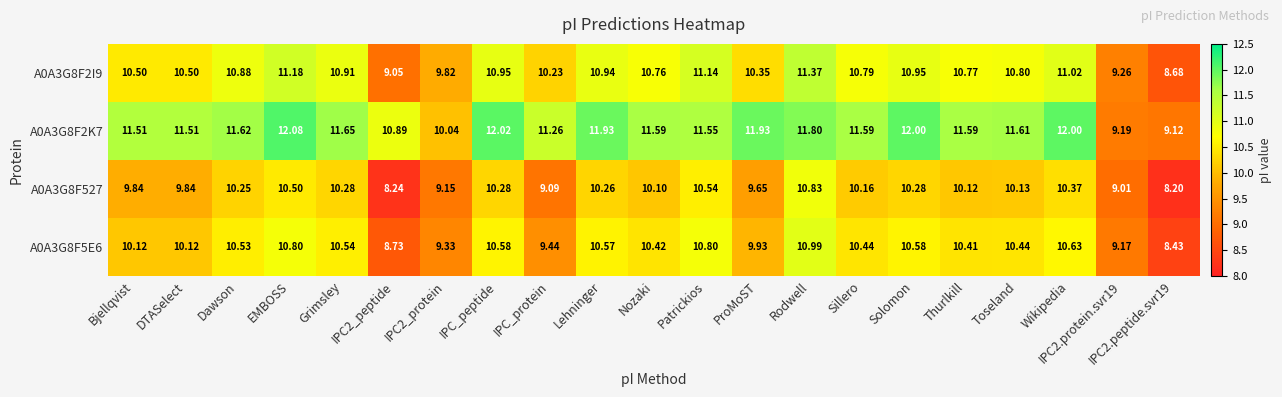

At which category is the sum across all series the highest?

Rodwell